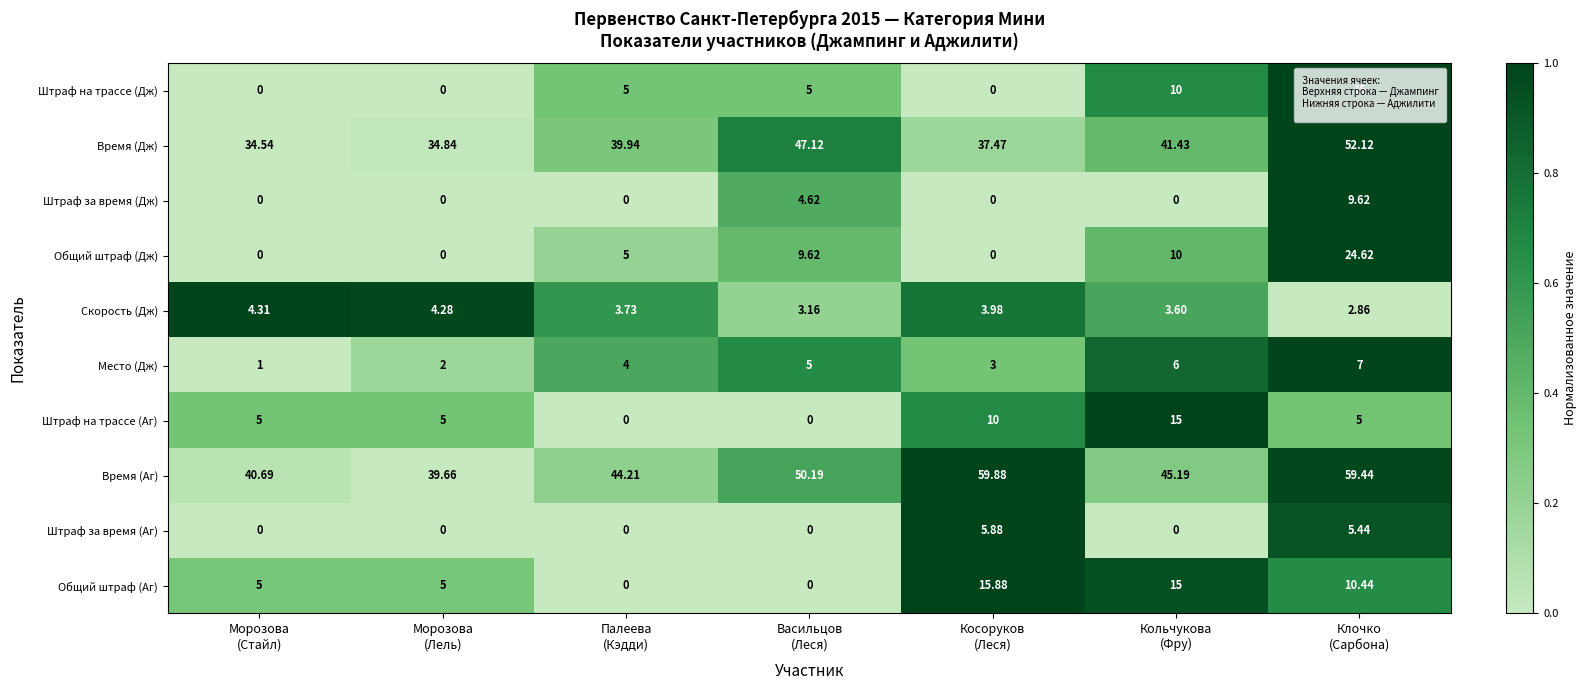

What is the difference between the highest and lowest values at Кольчукова
(Фру)?

45.2